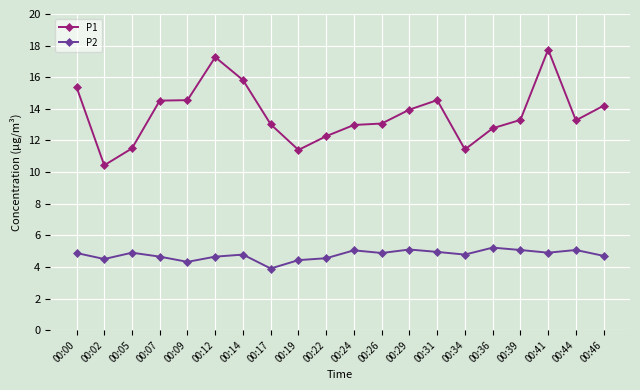

The P2 series shows 4.8 at 00:34. True or false?

True